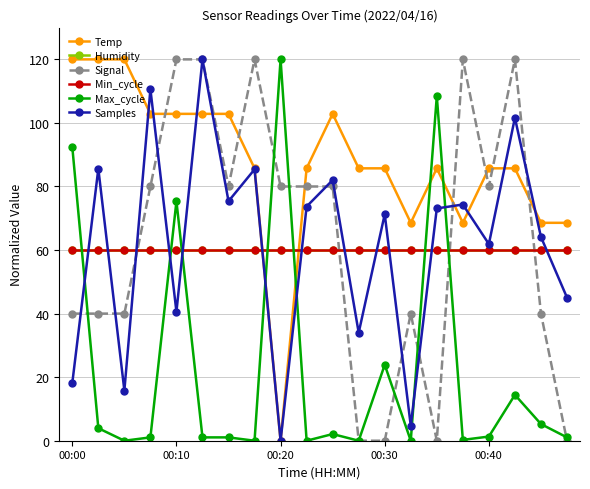

Which series has the largest total across all categories?

Temp